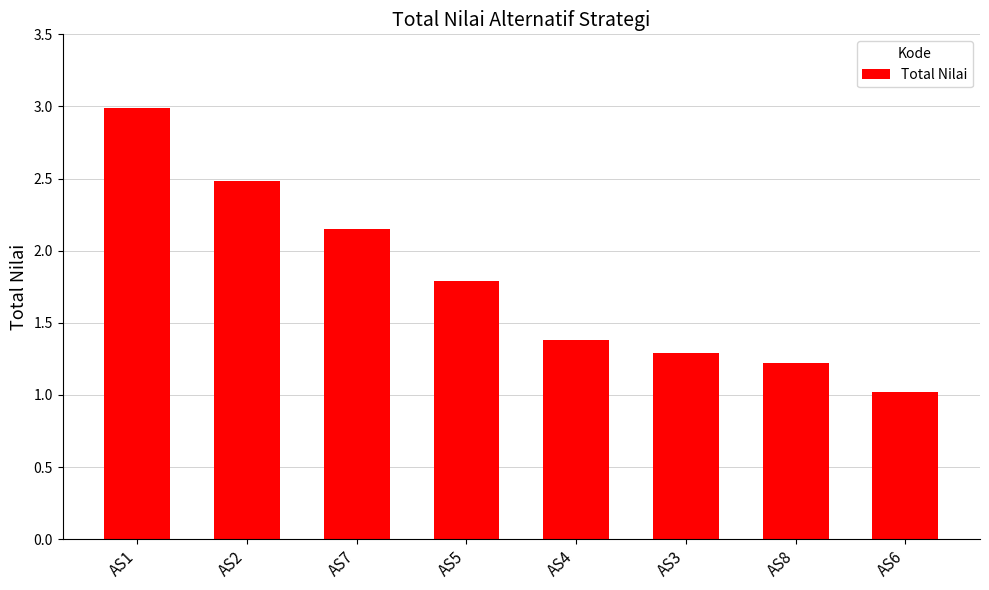

What is the ratio of the value at AS3 to the value at AS2?

0.5